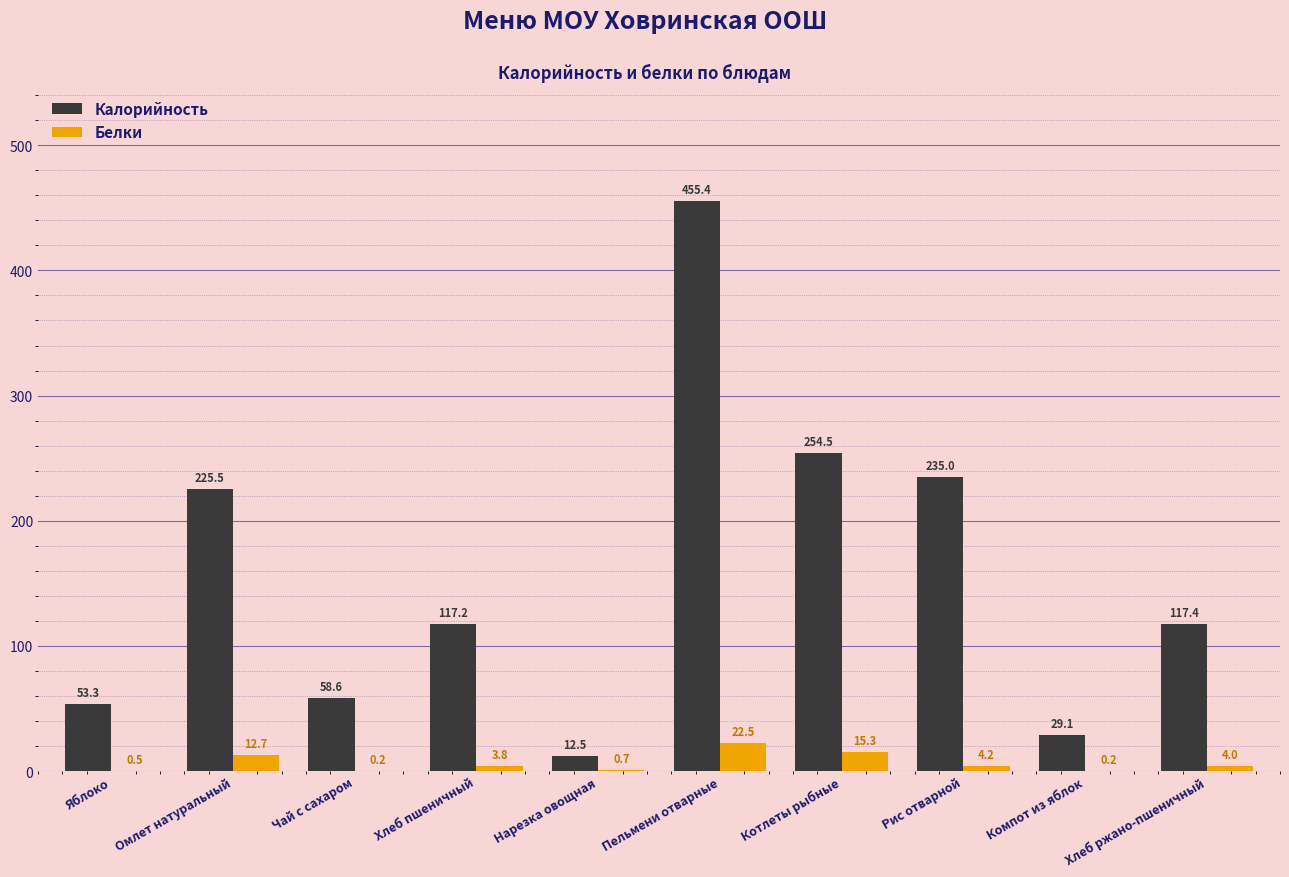

At which label is Белки closest to 11?

Омлет натуральный